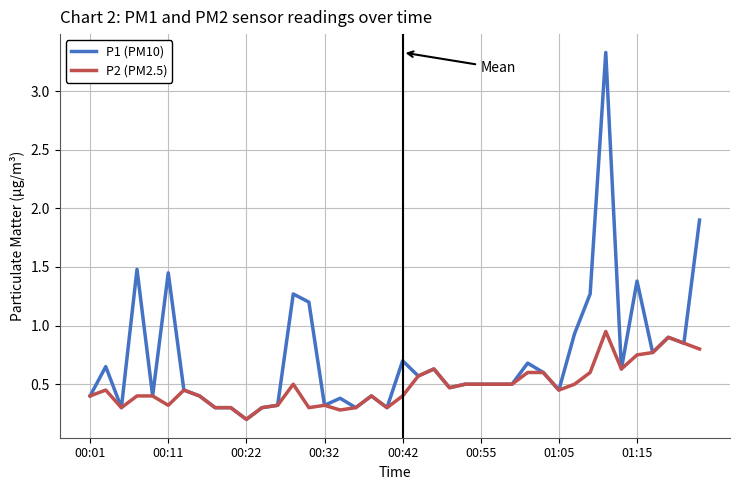

What is the maximum value shown in the chart?

3.3